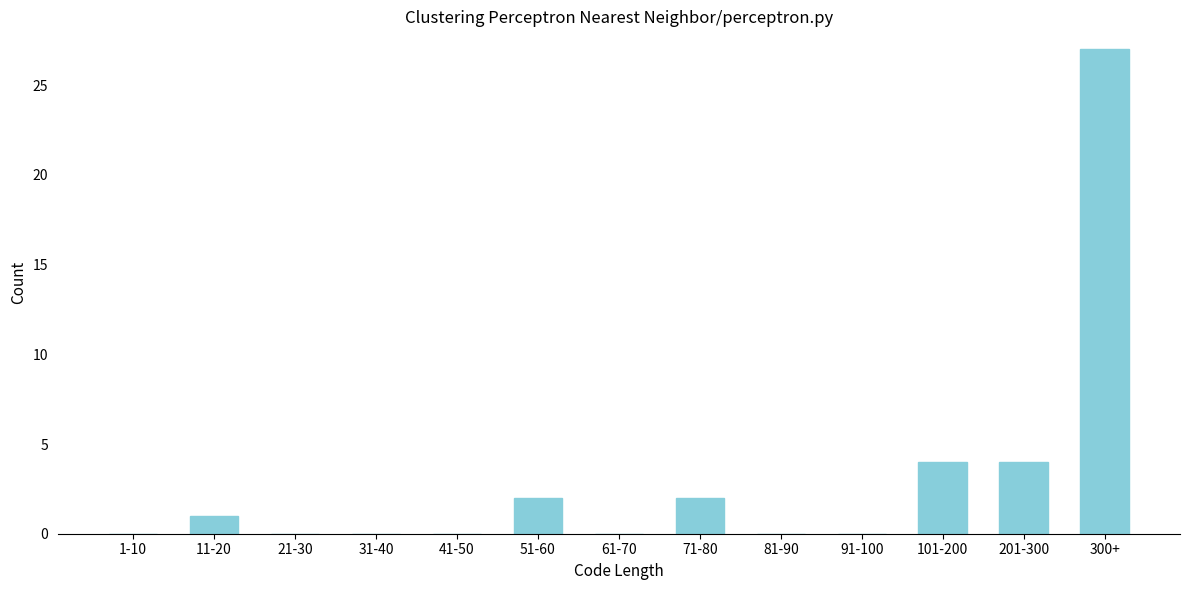

Reading left to right, what are all the values shown in this chart?

1-10=0	11-20=1	21-30=0	31-40=0	41-50=0	51-60=2	61-70=0	71-80=2	81-90=0	91-100=0	101-200=4	201-300=4	300+=27